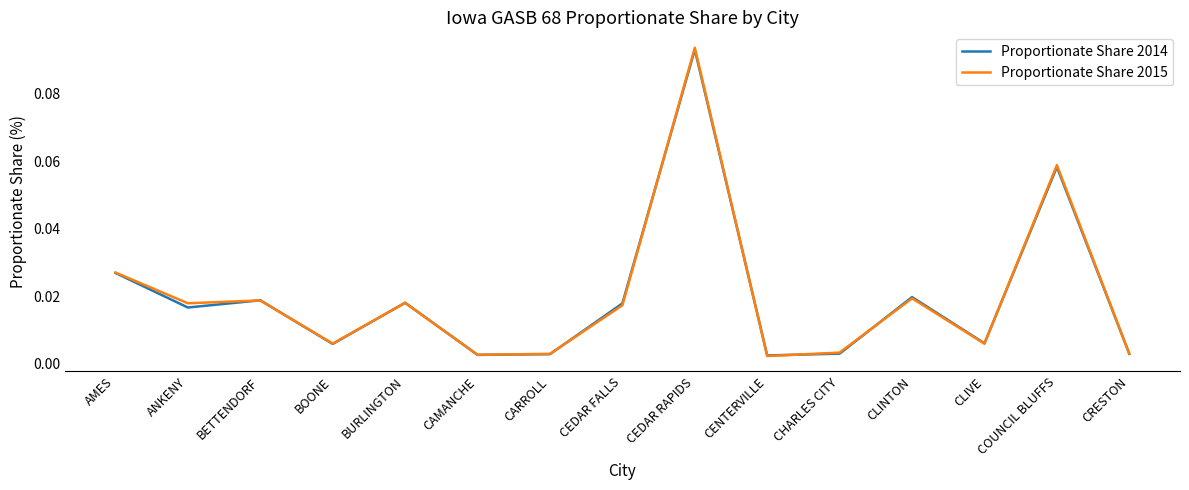

Between AMES and ANKENY, which series saw the biggest shift?

Proportionate Share 2014